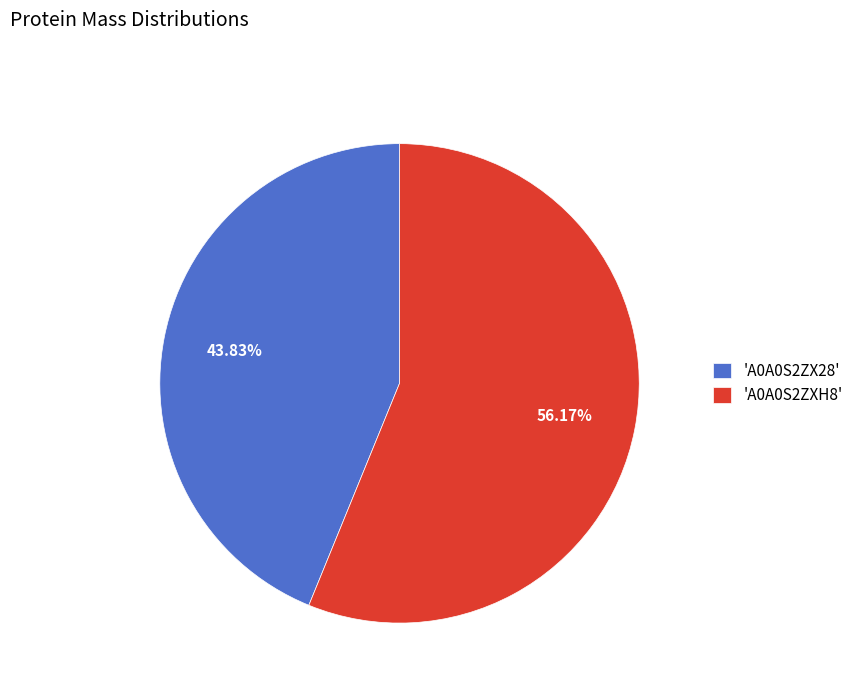

Rank the categories by value from highest to lowest.

'A0A0S2ZXH8', 'A0A0S2ZX28'